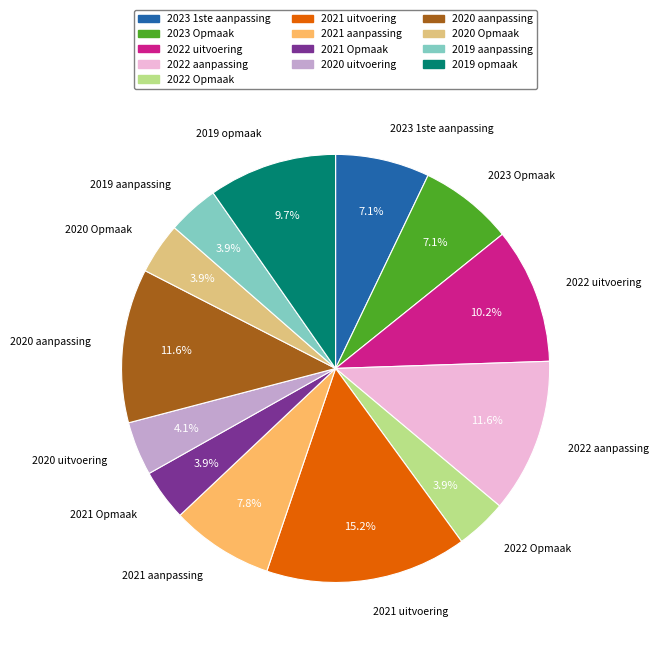

Count the number of slices in the pie.

13